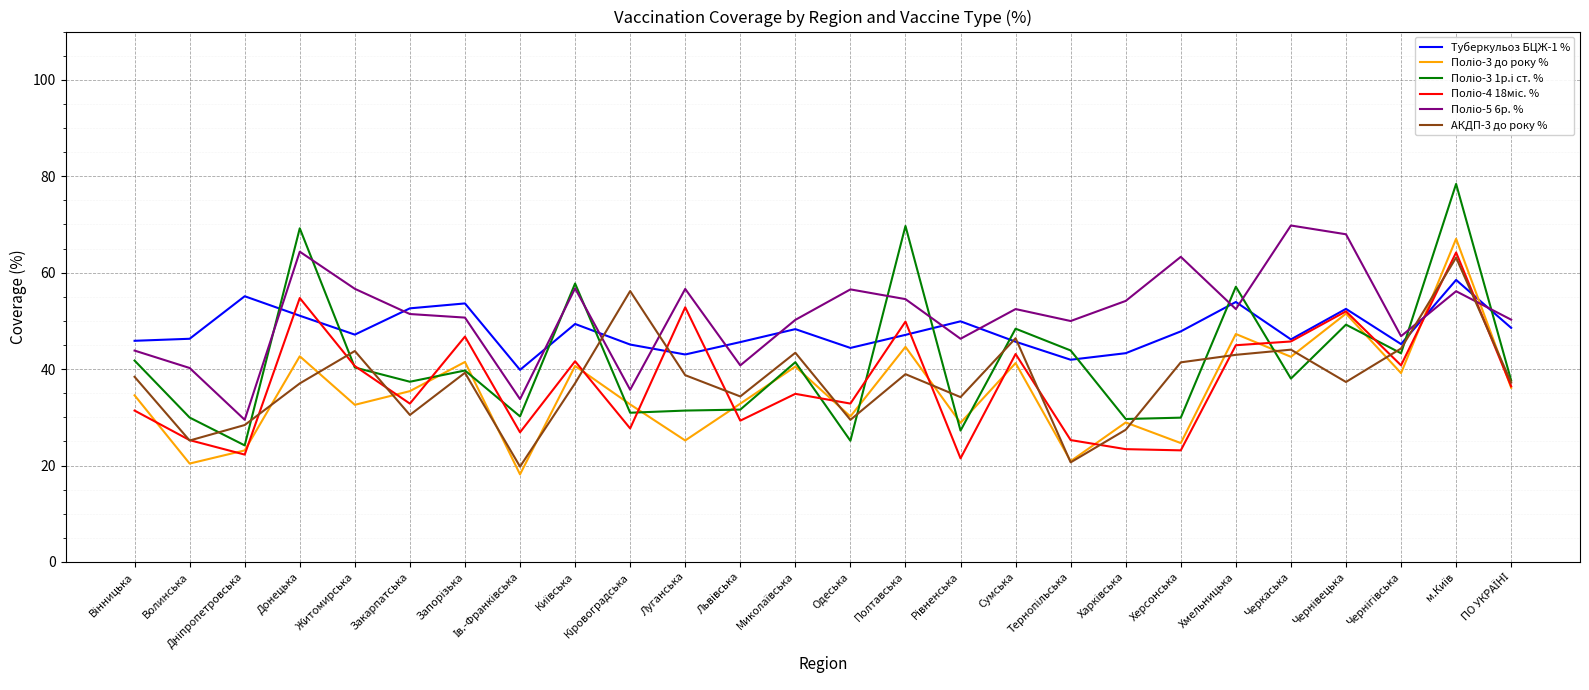

What is the minimum value for АКДП-3 до року %?

19.8